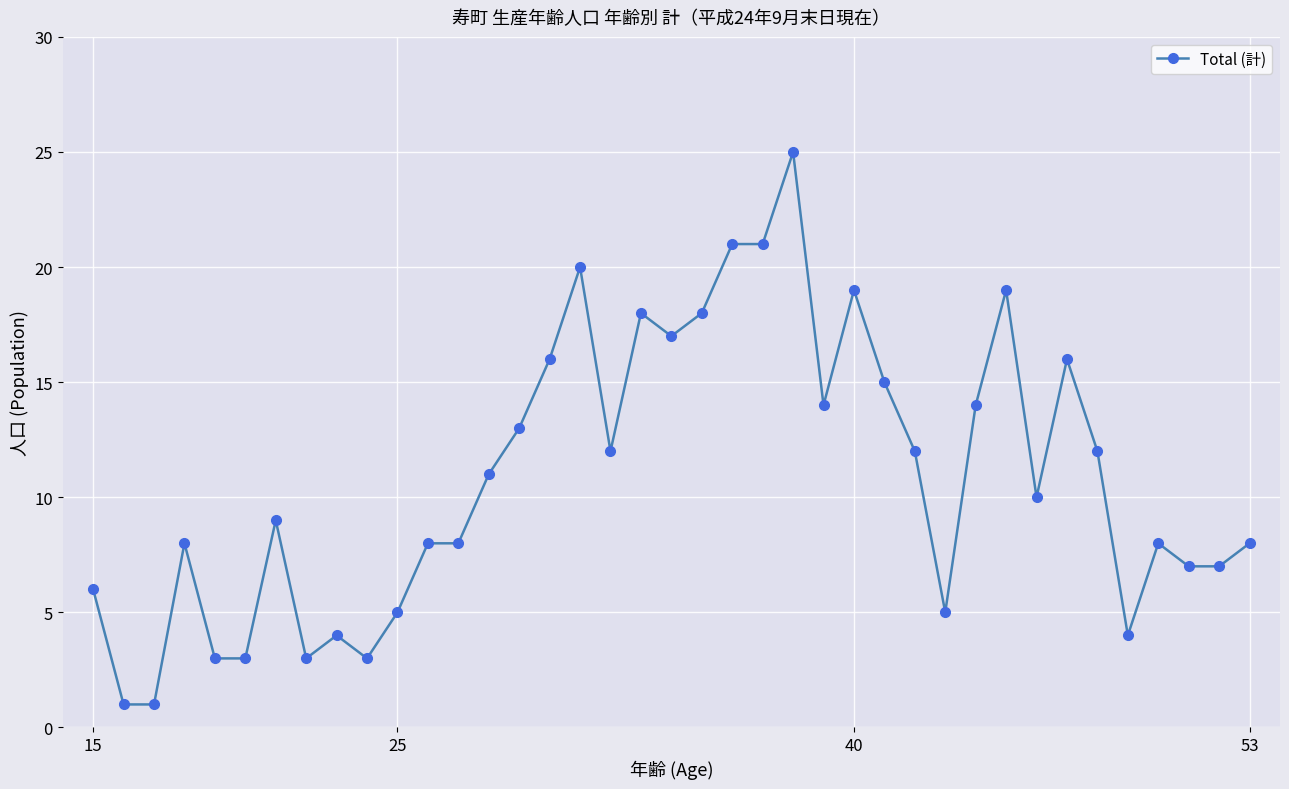

What is the maximum value shown in the chart?

25